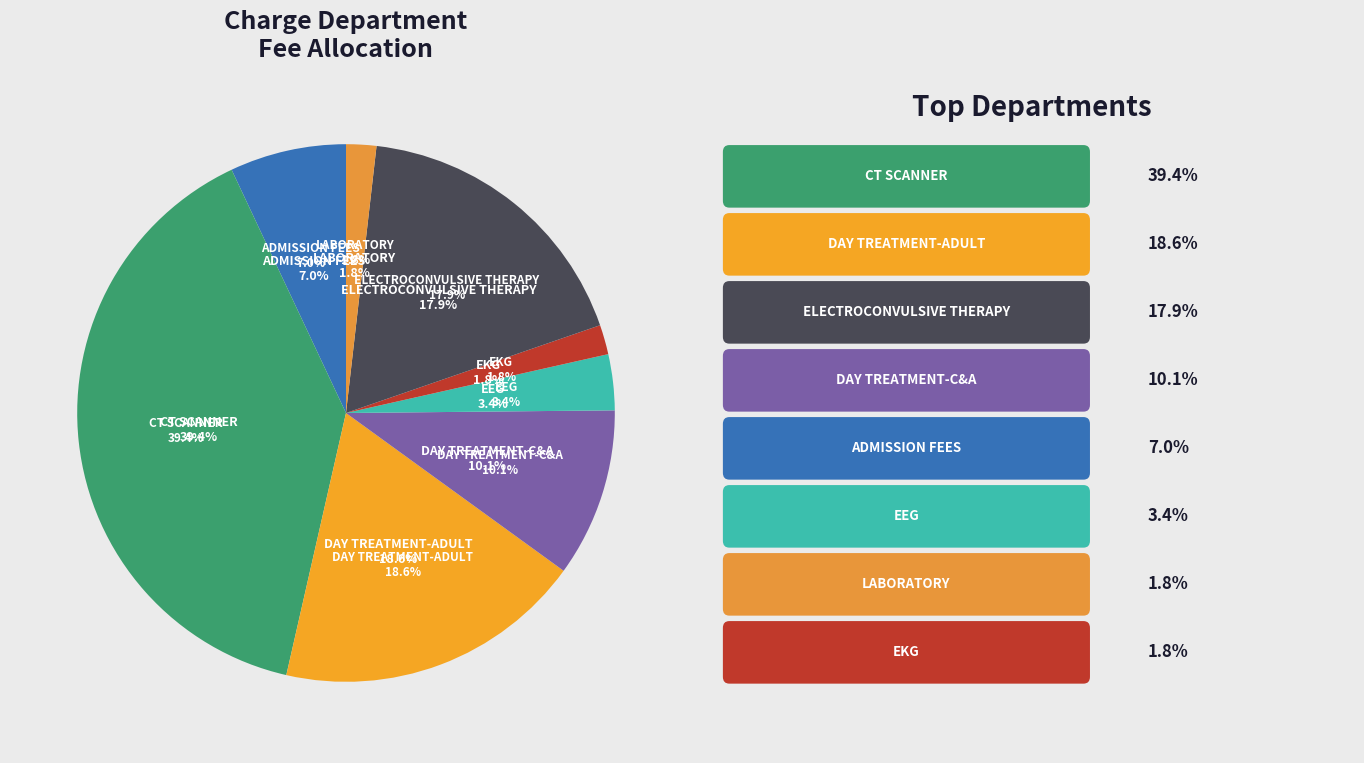

What percentage is the LABORATORY slice, to the nearest percent?

2%